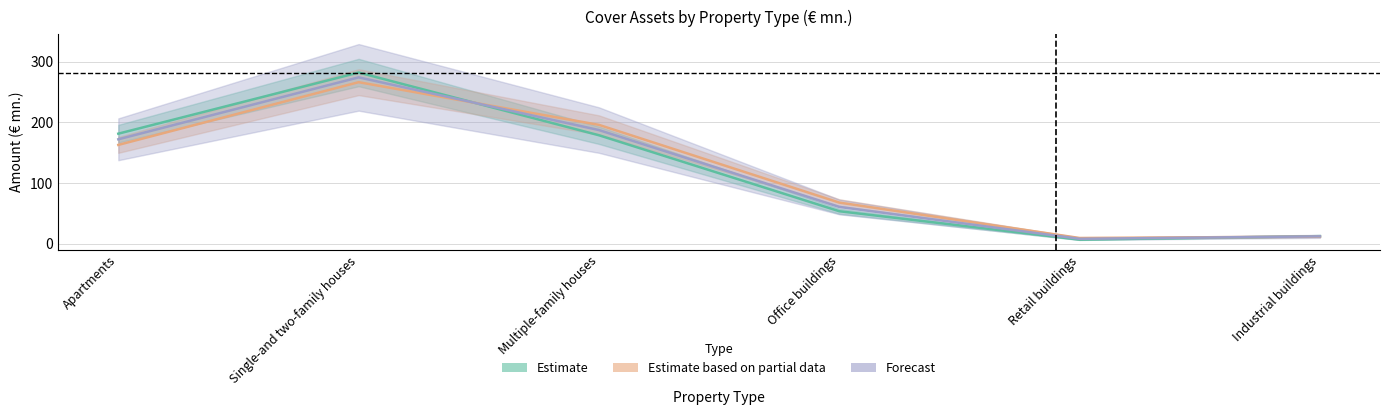

What is the spread (max minus min) of values at Multiple-family houses?

8.6